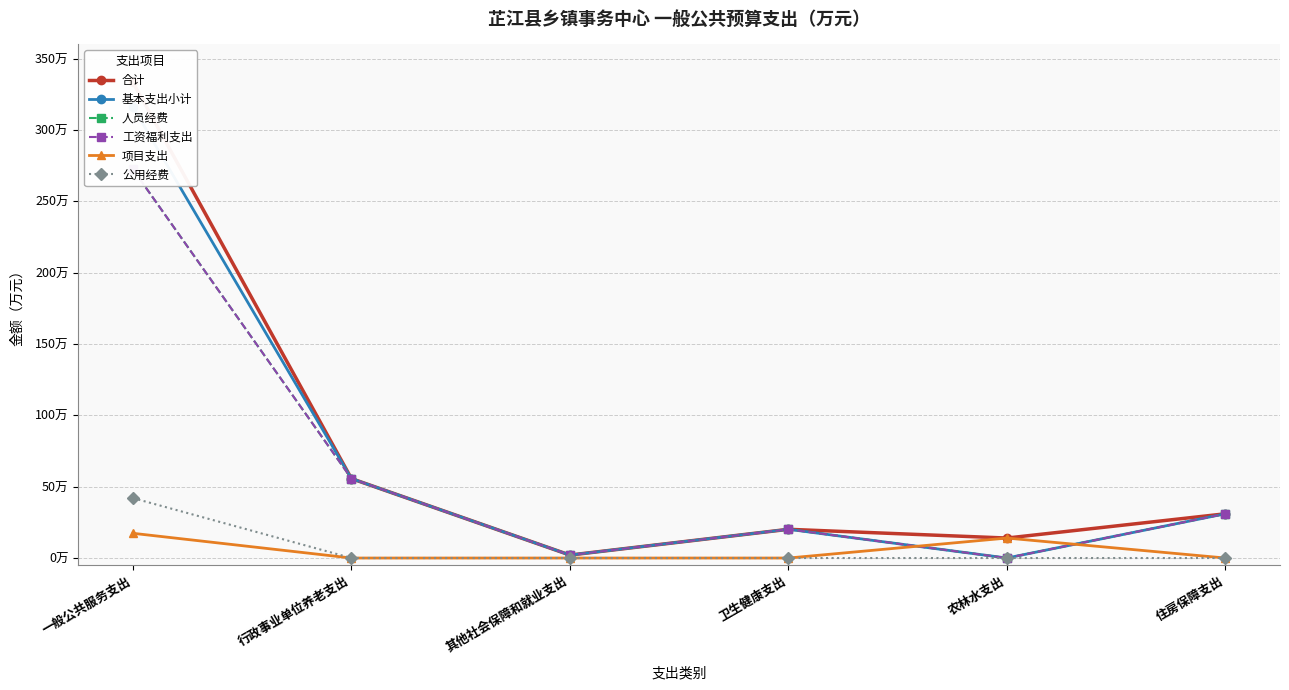

At how many categories does at least one series exceed 199?

1